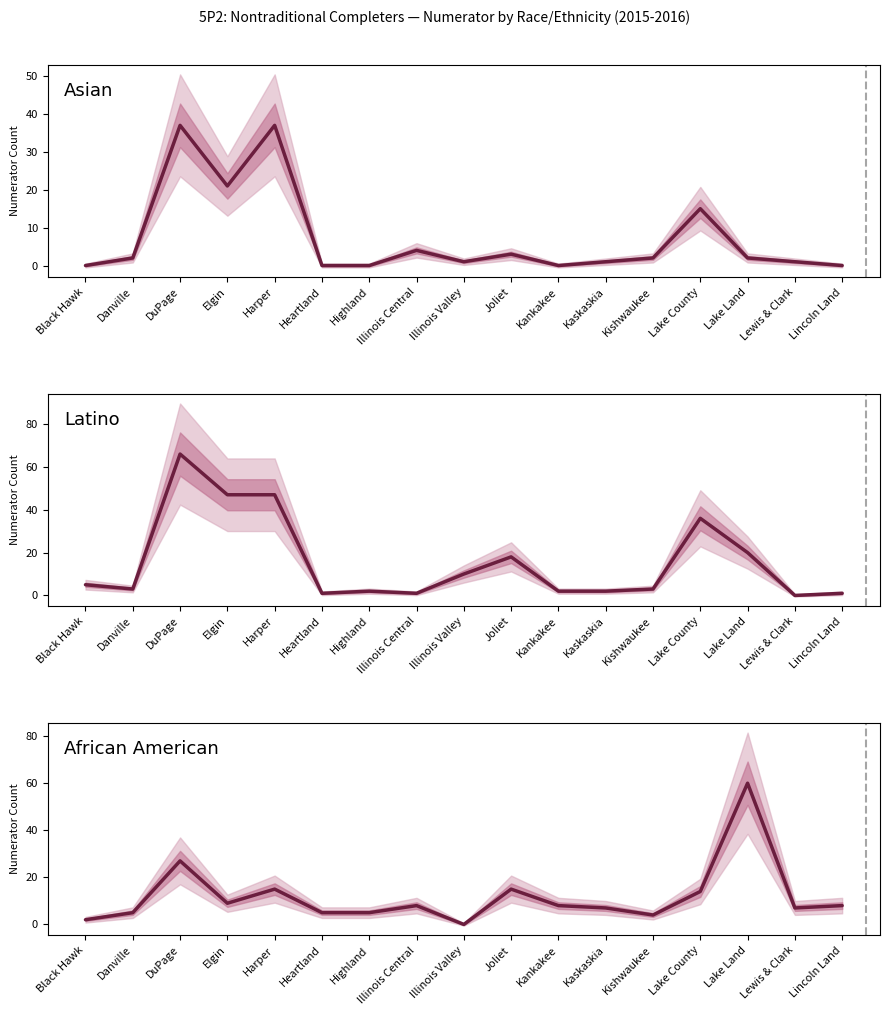

How many lines are shown in the chart?

3